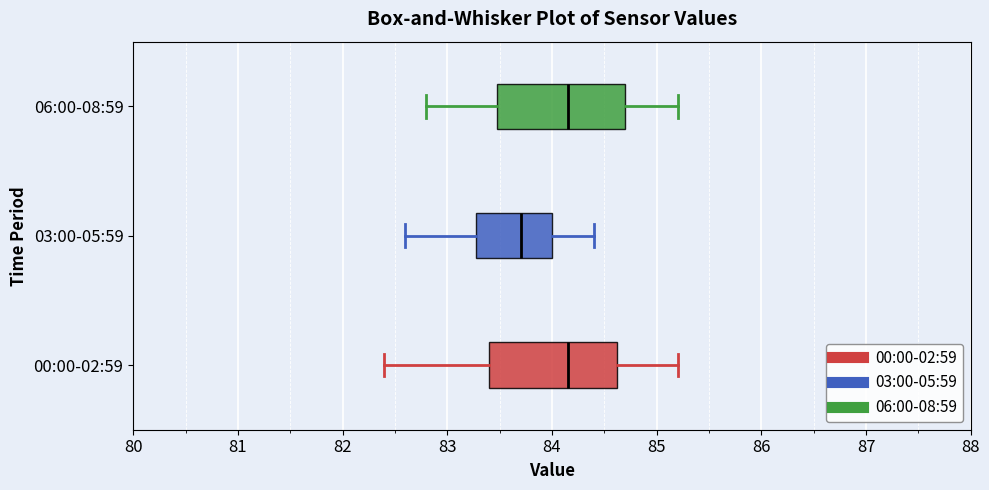

Reading bottom to top, read every box against the x-axis: the position of its median line, the range the box covers, and the ends of its whiskers. The values are not printed on the chart, so give them approximately, as read against the axis.

00:00-02:59: median 84.2, box 83.4 to 84.6, whiskers 82.4 to 85.2
03:00-05:59: median 83.7, box 83.3 to 84.0, whiskers 82.6 to 84.4
06:00-08:59: median 84.2, box 83.5 to 84.7, whiskers 82.8 to 85.2